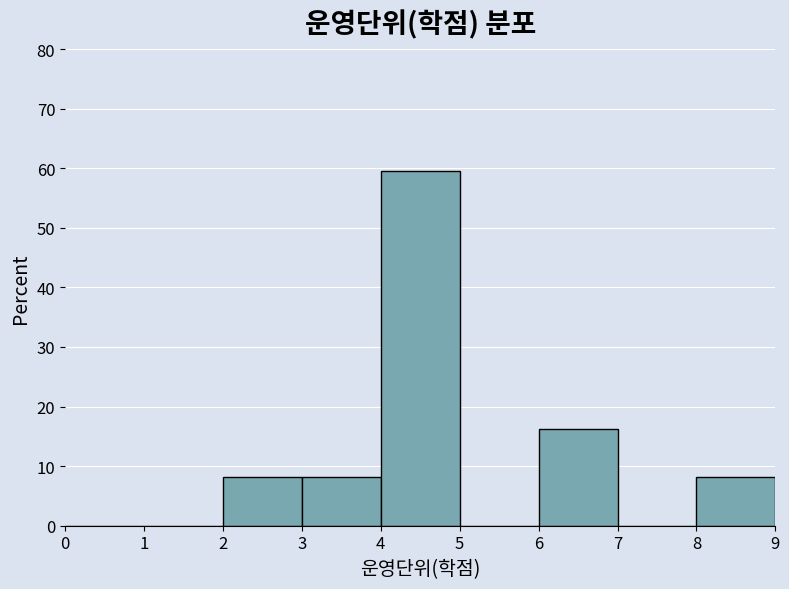

Reading left to right, list every bar in this chart as the range it spans on the x-axis followed by its height. The values are not printed on the chart, so give them approximately, as read against the axis.

0 to 1: 0
1 to 2: 0
2 to 3: 8
3 to 4: 8
4 to 5: 59
5 to 6: 0
6 to 7: 16
7 to 8: 0
8 to 9: 8